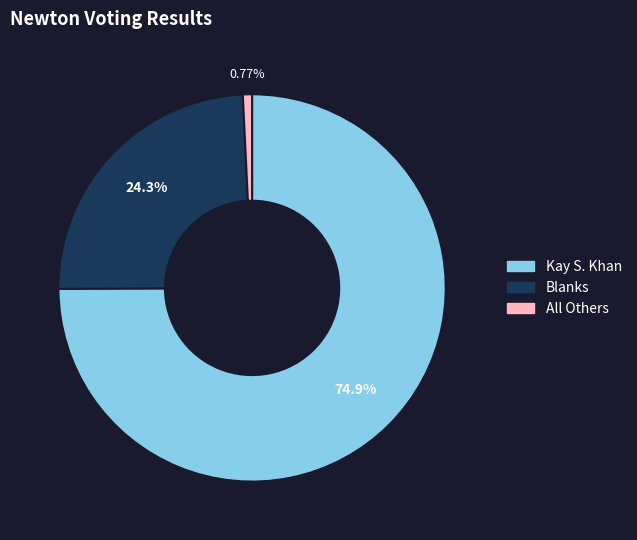

To the nearest percent, what is the difference between the largest and smallest slice percentages?

74%